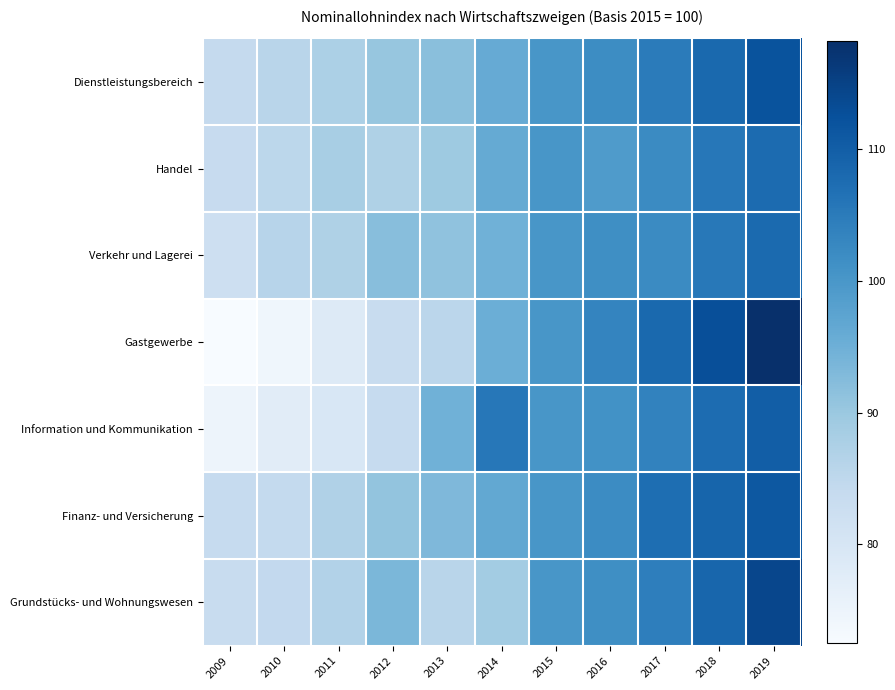

Reading left to right, list all the values displayed in this chart.

Dienstleistungsbereich: 2009=84.1	2010=85.8	2011=87.5	2012=90.5	2013=91.8	2014=96.0	2015=100.0	2016=101.9	2017=104.9	2018=108.1	2019=112.1
Handel: 2009=83.6	2010=85.2	2011=88.1	2012=87.3	2013=89.6	2014=96.1	2015=100.0	2016=99.1	2017=102.2	2018=105.6	2019=107.8
Verkehr und Lagerei: 2009=82.3	2010=86.0	2011=87.3	2012=92.1	2013=91.1	2014=94.8	2015=100.0	2016=101.5	2017=102.3	2018=105.5	2019=107.9
Gastgewerbe: 2009=72.5	2010=74.2	2011=78.3	2012=83.3	2013=85.5	2014=95.3	2015=100.0	2016=103.3	2017=108.2	2018=112.8	2019=118.2
Information und Kommunikation: 2009=74.7	2010=77.5	2011=79.6	2012=83.8	2013=94.7	2014=105.6	2015=100.0	2016=100.9	2017=103.6	2018=107.6	2019=110.0
Finanz- und Versicherung: 2009=83.9	2010=84.2	2011=87.0	2012=90.8	2013=93.1	2014=96.5	2015=100.0	2016=102.0	2017=107.2	2018=108.8	2019=111.1
Grundstücks- und Wohnungswesen: 2009=83.5	2010=84.4	2011=86.7	2012=93.5	2013=85.8	2014=88.8	2015=100.0	2016=101.5	2017=104.4	2018=108.7	2019=114.2